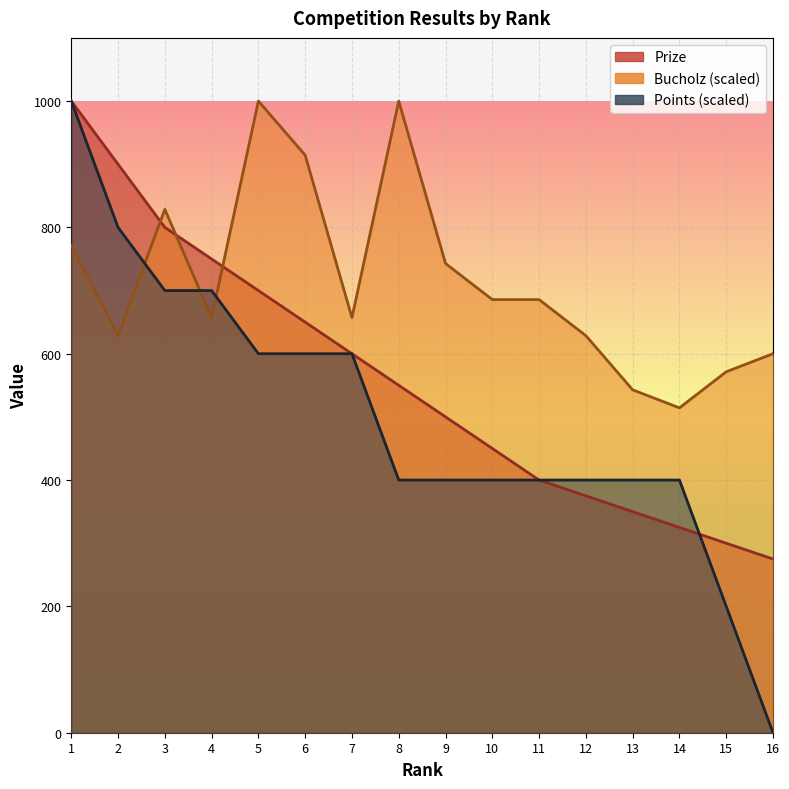

Which series has the largest total across all categories?

Bucholz